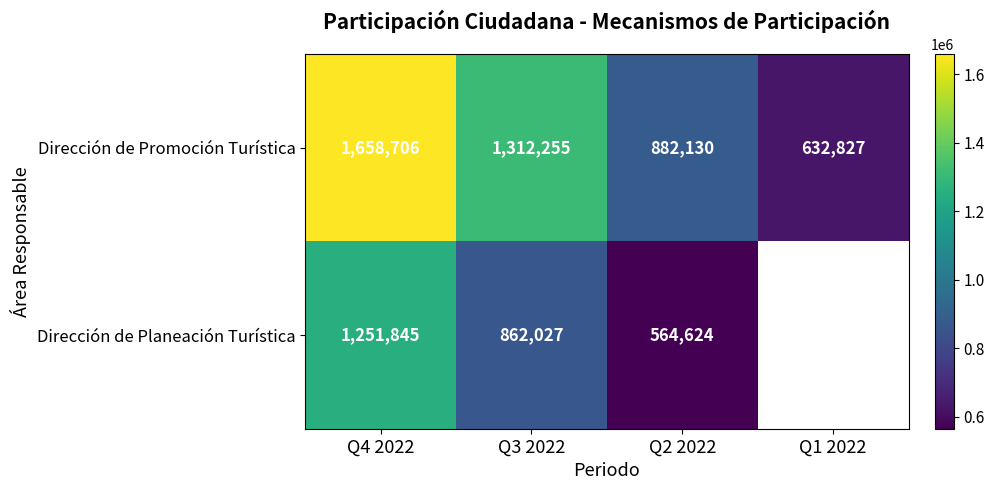

Which has a higher value, Q3 2022 or Q1 2022?

Q3 2022